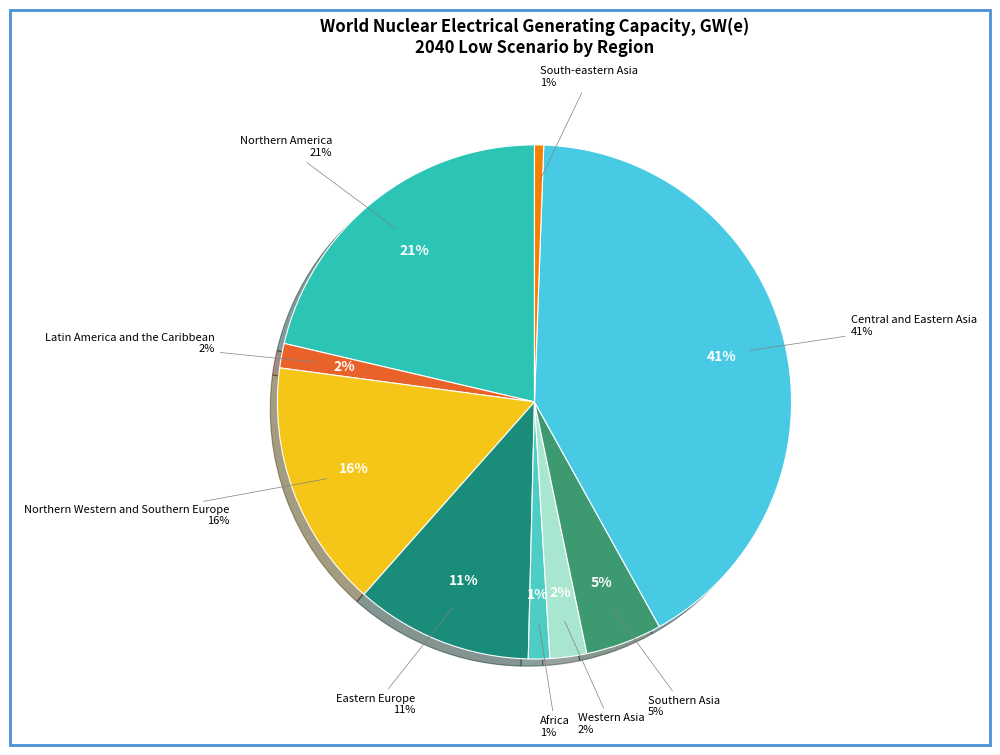

Is there any slice that represents more than half of the pie?

No